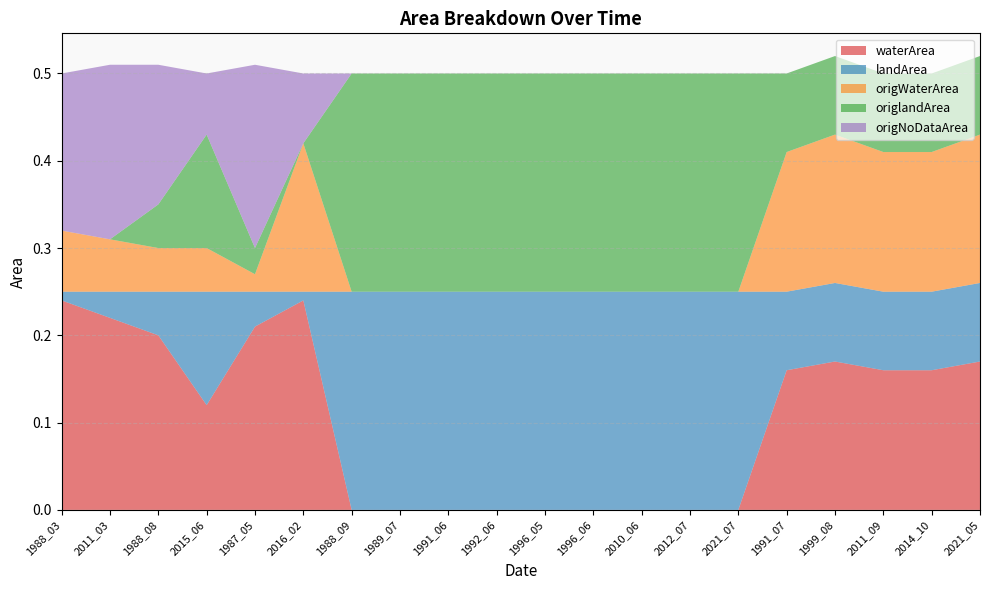

Reading left to right, list all the values displayed in this chart.

waterArea: 1988_03=0.2	2011_03=0.2	1988_08=0.2	2015_06=0.1	1987_05=0.2	2016_02=0.2	1988_09=0.0	1989_07=0.0	1991_06=0.0	1992_06=0.0	1996_05=0.0	1996_06=0.0	2010_06=0.0	2012_07=0.0	2021_07=0.0	1991_07=0.2	1999_08=0.2	2011_09=0.2	2014_10=0.2	2021_05=0.2
landArea: 1988_03=0.0	2011_03=0.0	1988_08=0.1	2015_06=0.1	1987_05=0.0	2016_02=0.0	1988_09=0.2	1989_07=0.2	1991_06=0.2	1992_06=0.2	1996_05=0.2	1996_06=0.2	2010_06=0.2	2012_07=0.2	2021_07=0.2	1991_07=0.1	1999_08=0.1	2011_09=0.1	2014_10=0.1	2021_05=0.1
origWaterArea: 1988_03=0.1	2011_03=0.1	1988_08=0.1	2015_06=0.1	1987_05=0.0	2016_02=0.2	1988_09=0.0	1989_07=0.0	1991_06=0.0	1992_06=0.0	1996_05=0.0	1996_06=0.0	2010_06=0.0	2012_07=0.0	2021_07=0.0	1991_07=0.2	1999_08=0.2	2011_09=0.2	2014_10=0.2	2021_05=0.2
origlandArea: 1988_03=0.0	2011_03=0.0	1988_08=0.1	2015_06=0.1	1987_05=0.0	2016_02=0.0	1988_09=0.2	1989_07=0.2	1991_06=0.2	1992_06=0.2	1996_05=0.2	1996_06=0.2	2010_06=0.2	2012_07=0.2	2021_07=0.2	1991_07=0.1	1999_08=0.1	2011_09=0.1	2014_10=0.1	2021_05=0.1
origNoDataArea: 1988_03=0.2	2011_03=0.2	1988_08=0.2	2015_06=0.1	1987_05=0.2	2016_02=0.1	1988_09=0.0	1989_07=0.0	1991_06=0.0	1992_06=0.0	1996_05=0.0	1996_06=0.0	2010_06=0.0	2012_07=0.0	2021_07=0.0	1991_07=0.0	1999_08=0.0	2011_09=0.0	2014_10=0.0	2021_05=0.0